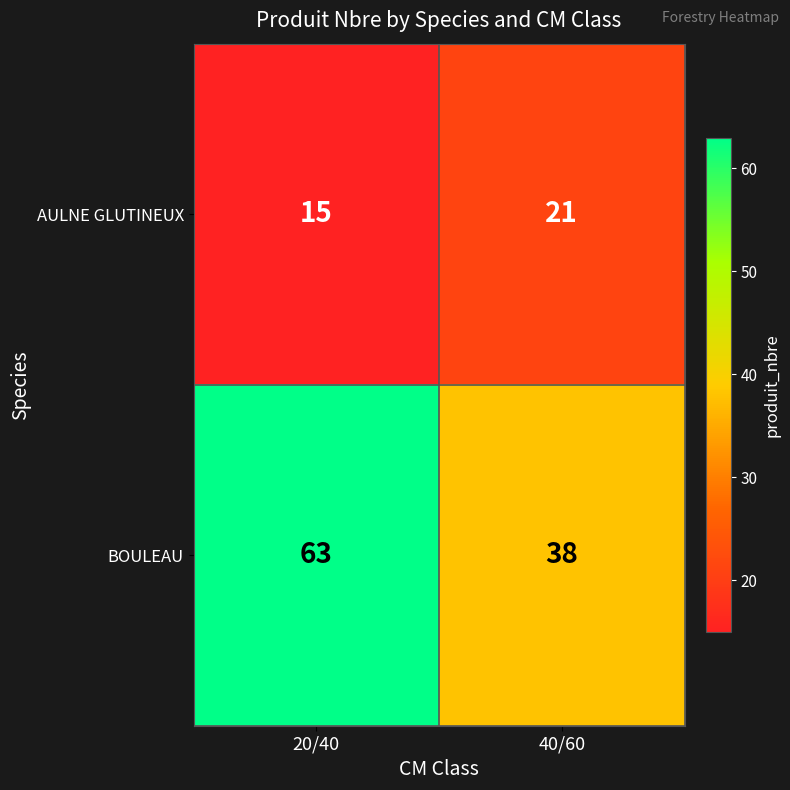

The BOULEAU series shows 10 at 40/60. True or false?

False